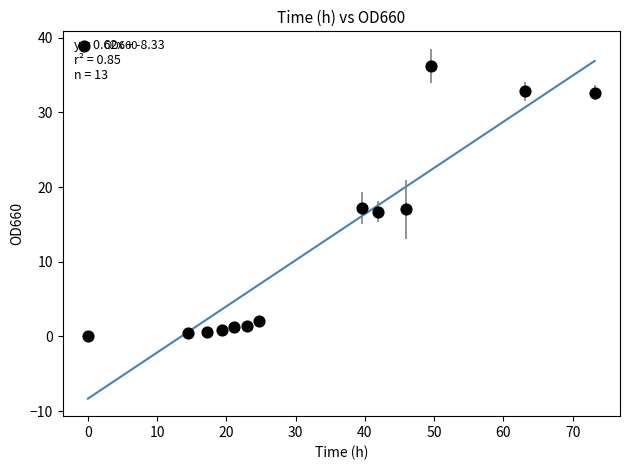

What is the range of Y values (max minus min)?

36.1